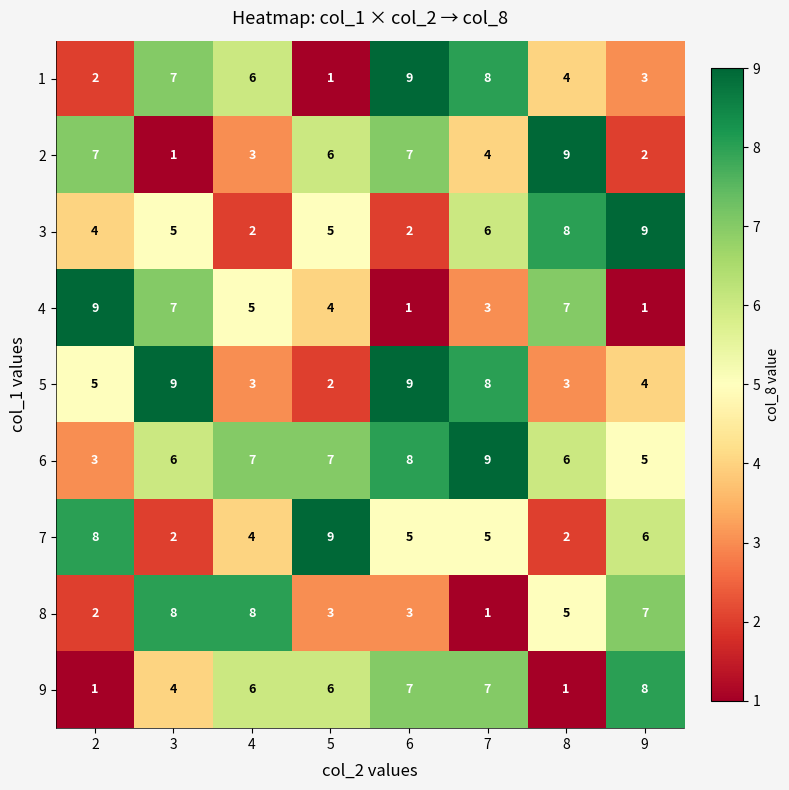

What is the total value across all series at 9?

45